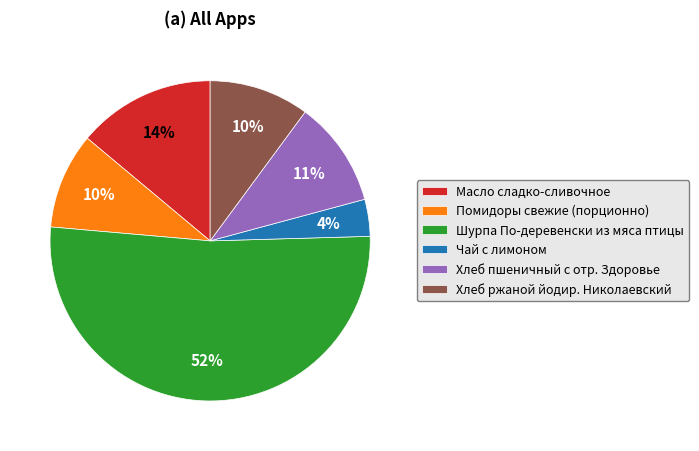

How many segments does this pie chart have?

6